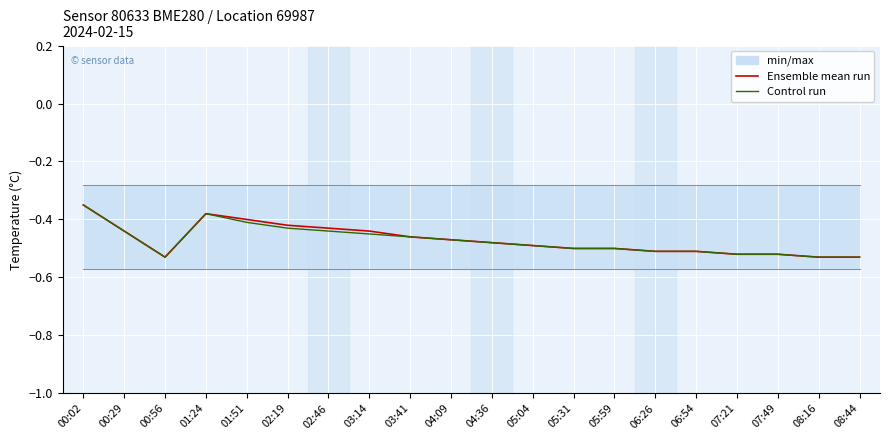

List the series in order of their overall mean, highest first.

Ensemble mean run, Control run